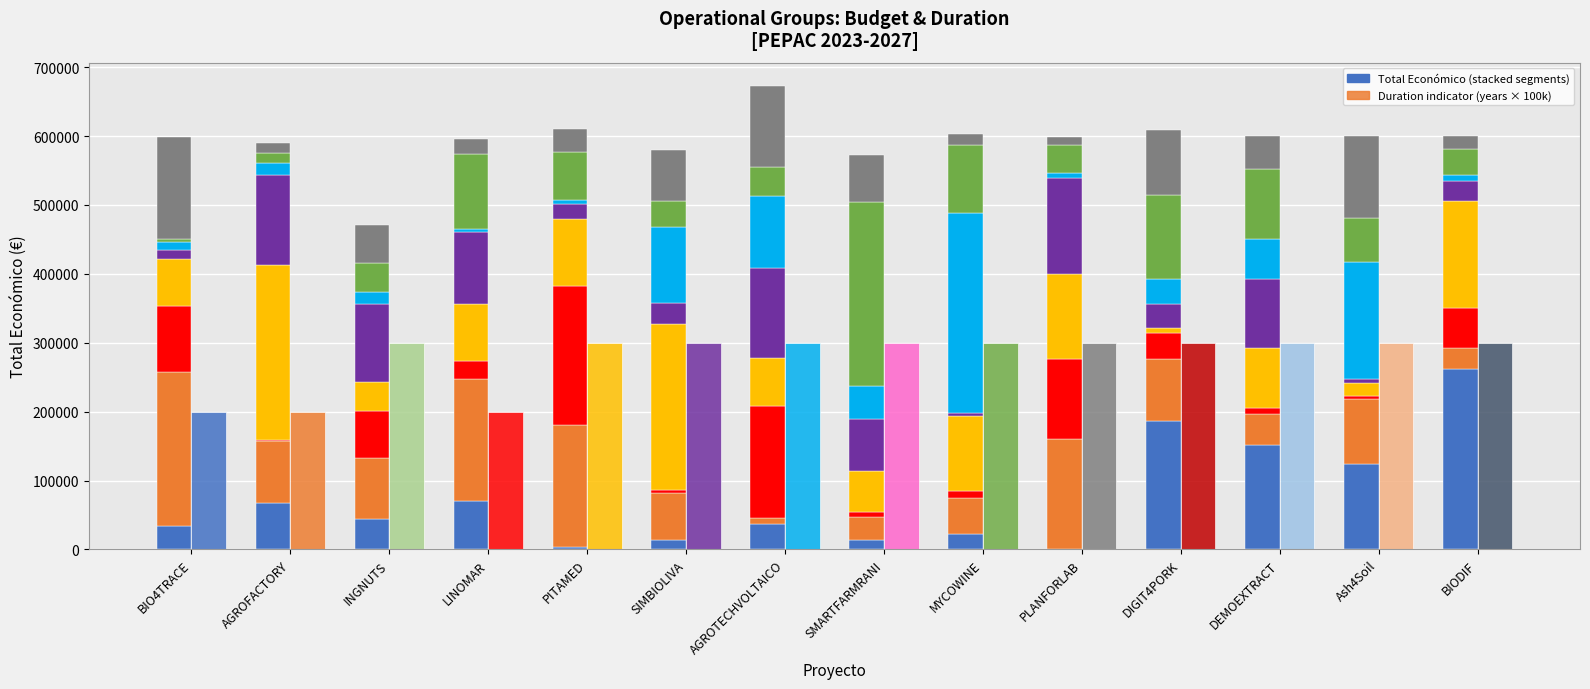

Reading right to left, transcribe all the data shown in this chart.

Segment 1: 261507.1	124353.9	152140.7	185776.0	522.7	22077.7	14075.6	36717.2	13126.4	4003.9	70250.4	43613.3	66963.2	34635.0
Duration (scaled): 300000.0	300000.0	300000.0	300000.0	300000.0	300000.0	300000.0	300000.0	300000.0	300000.0	200000.0	300000.0	200000.0	200000.0